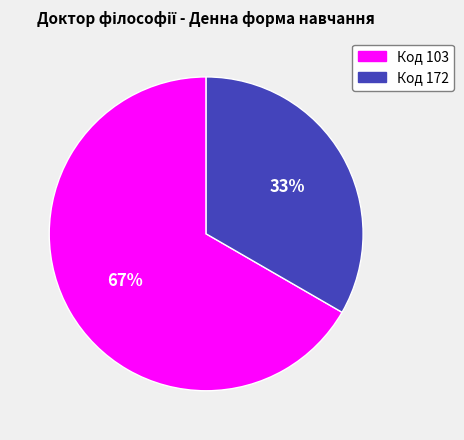

Is there a majority slice in this chart?

Yes